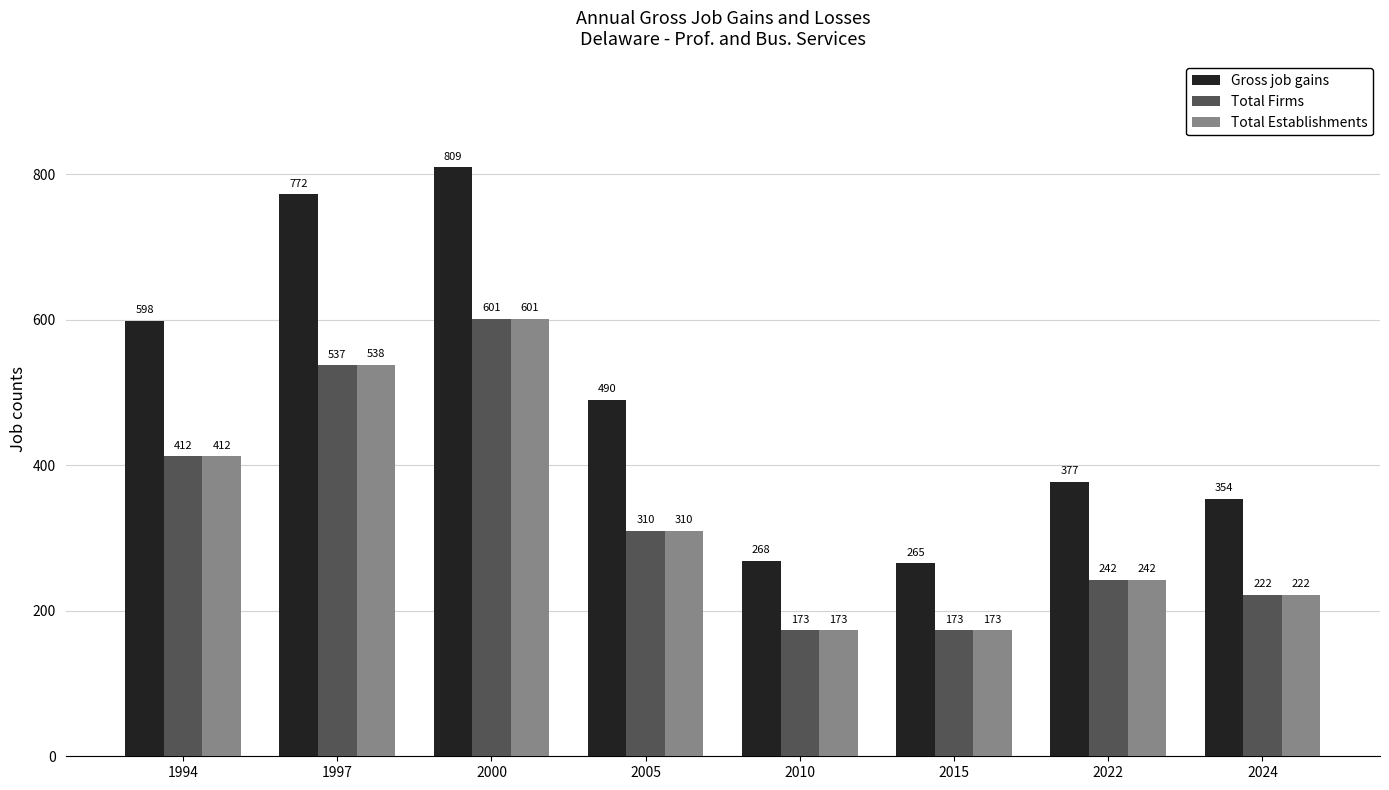

Reading right to left, transcribe all the data shown in this chart.

Gross job gains: 354	377	265	268	490	809	772	598
Total Firms: 222	242	173	173	310	601	537	412
Total Establishments: 222	242	173	173	310	601	538	412